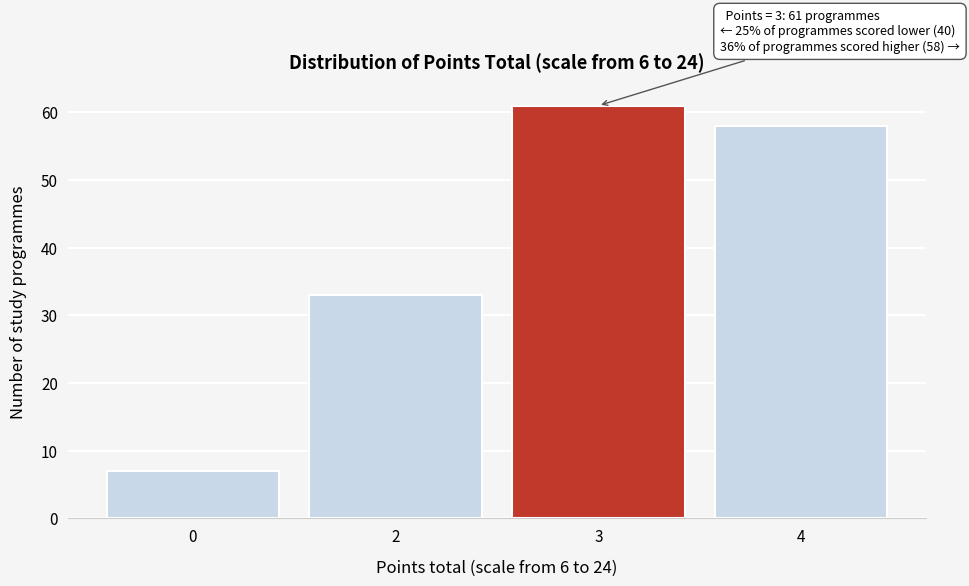

Reading left to right, extract all data points from this chart.

0=7	2=33	3=61	4=58